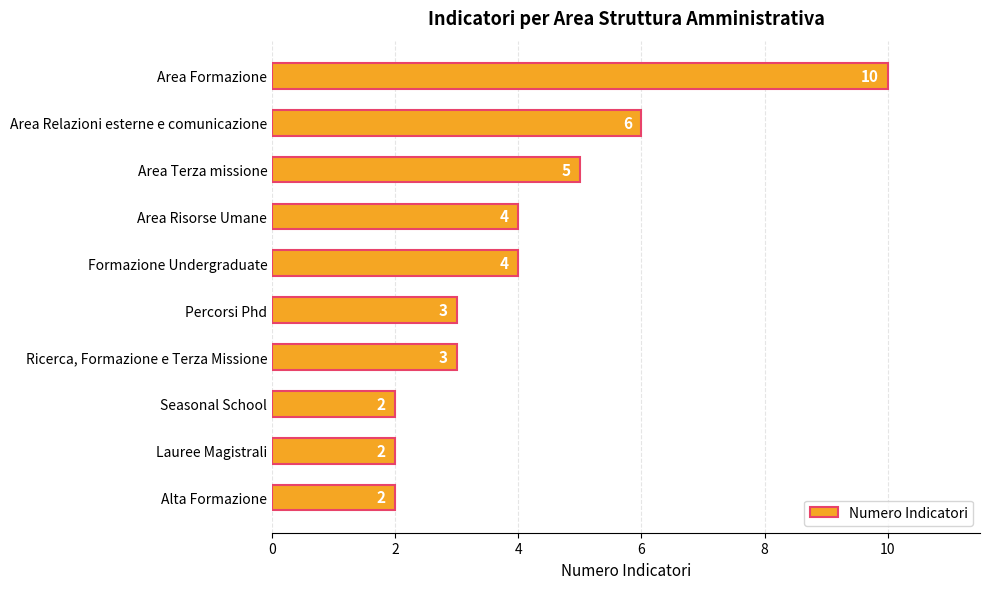

What is the difference between the maximum and minimum values?

8